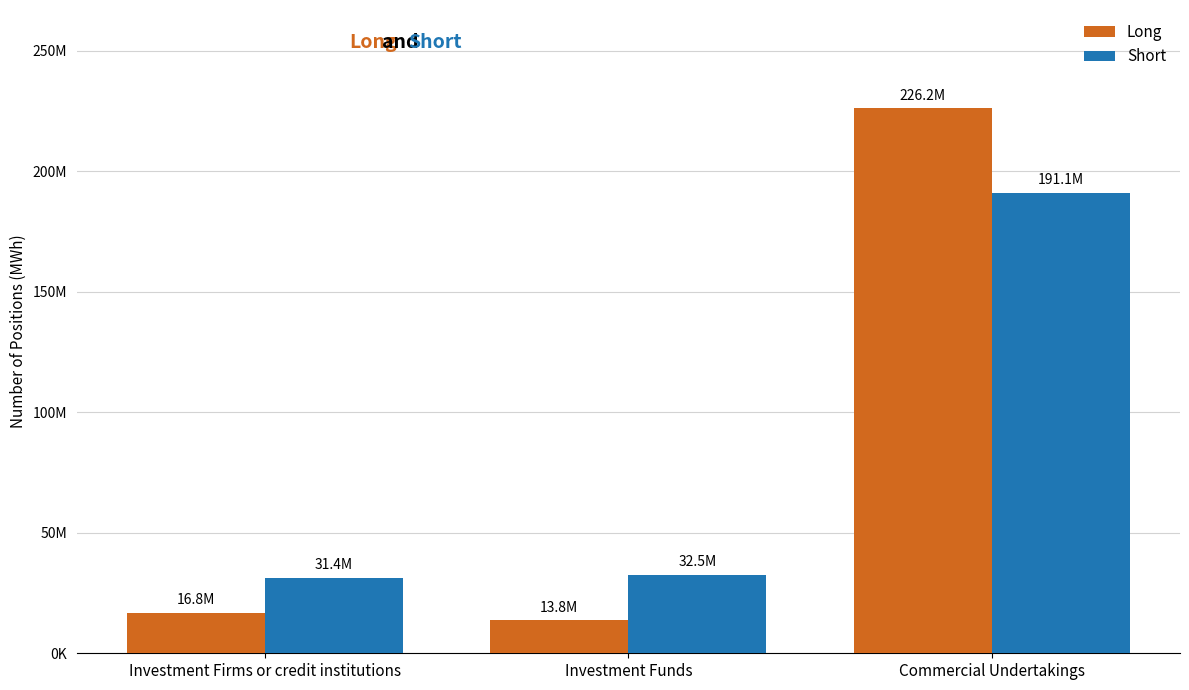

Does the chart contain any negative values?

No